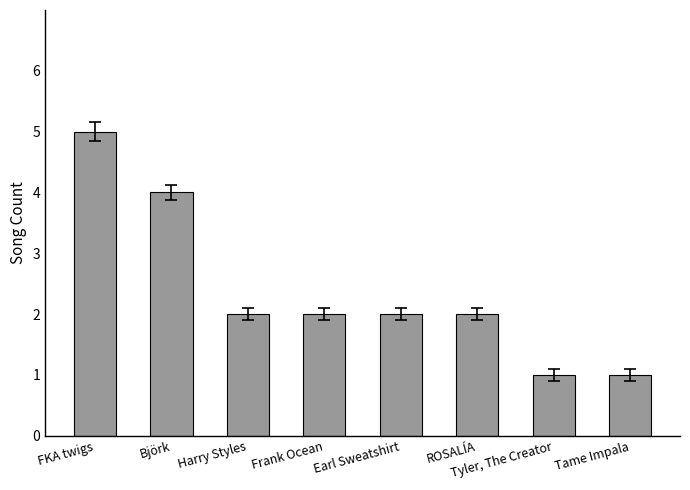

What is the minimum value shown in the chart?

1